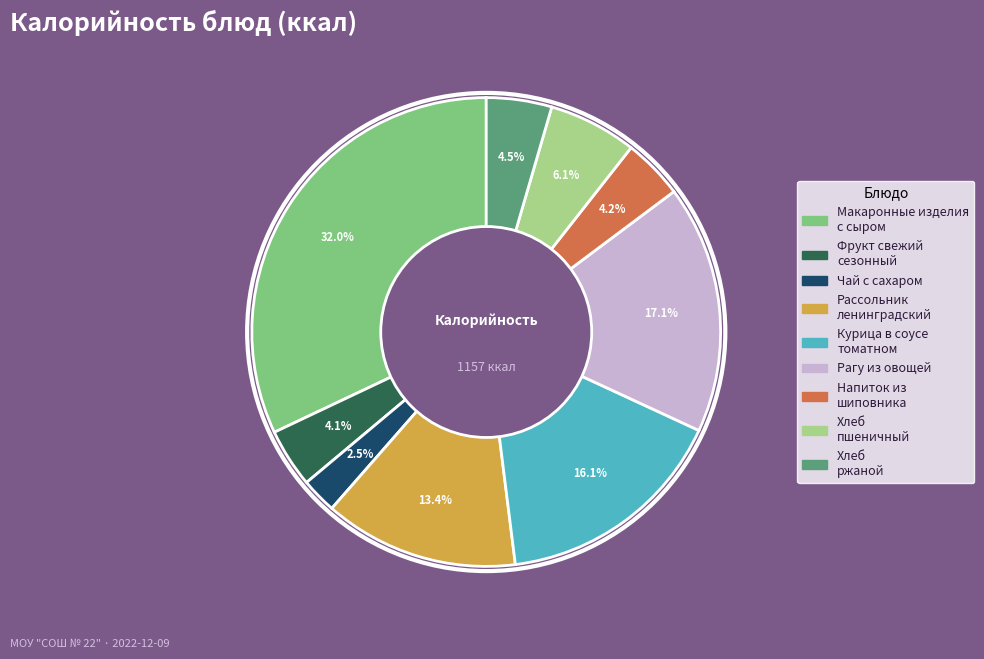

Does any single category account for the majority?

No